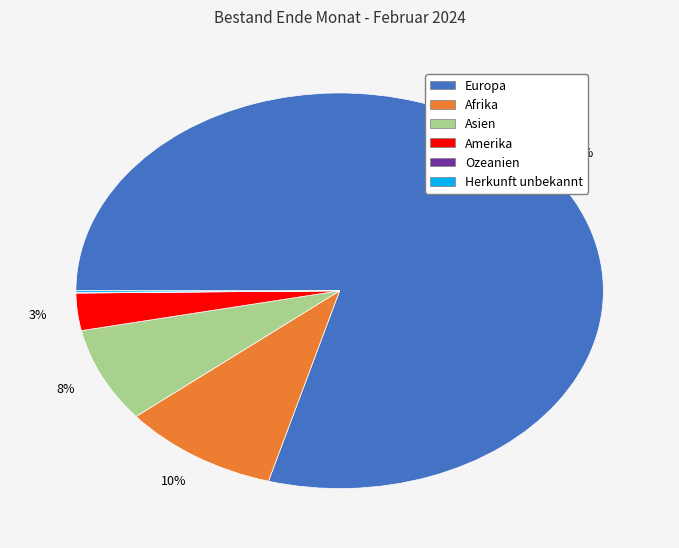

Is there any slice that represents more than half of the pie?

Yes